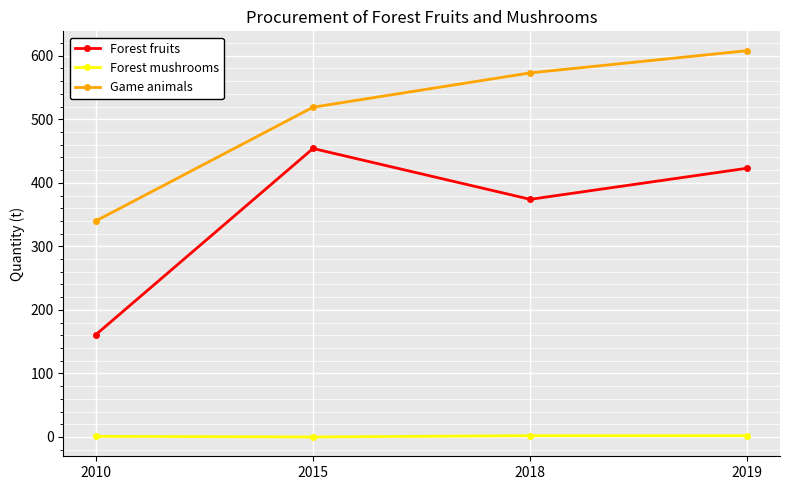

What is the difference between the maximum and second lowest values in the Game animals series?

89